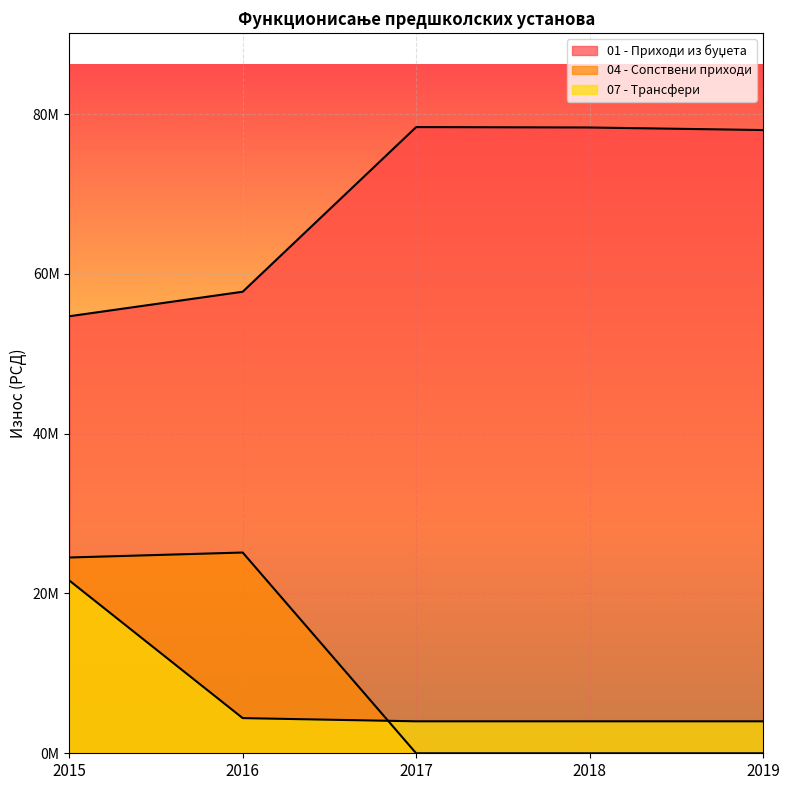

At which category is the sum across all series the highest?

2015